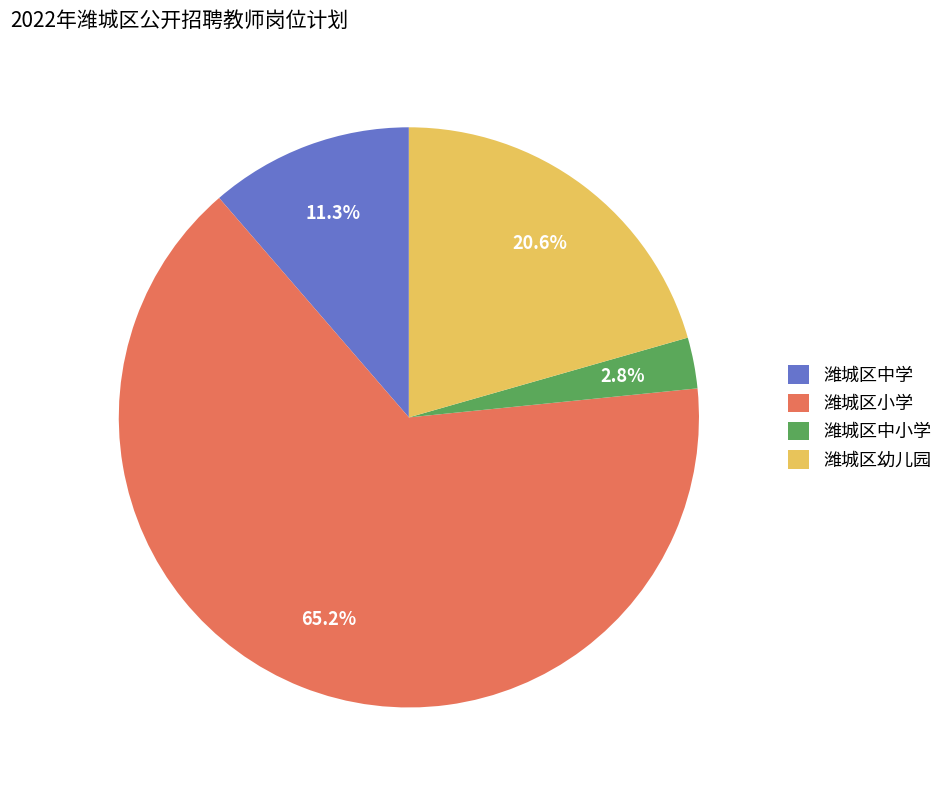

How many slices are in this pie chart?

4